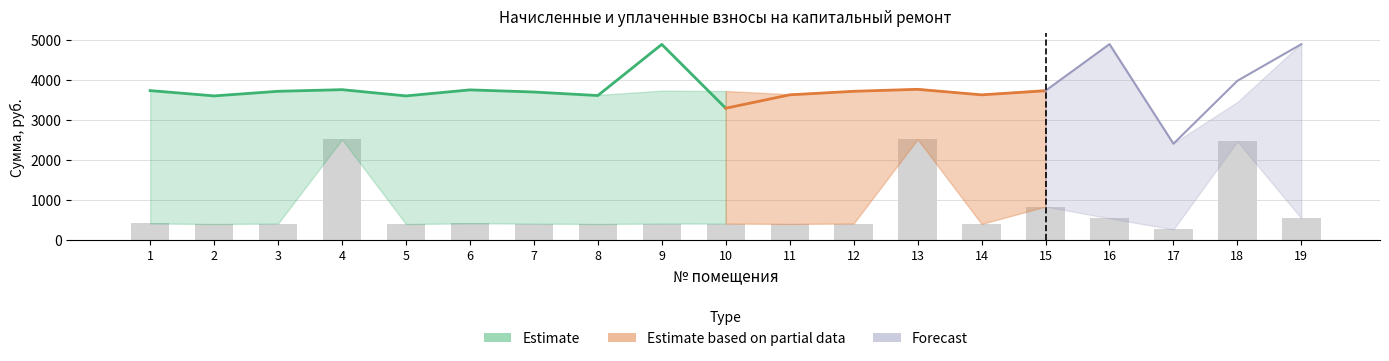

Reading left to right, transcribe all the data shown in this chart.

zadolzhennost: 416.5	401.7	414.5	2513.6	401.7	418.5	412.6	402.7	414.5	413.6	404.7	414.5	2519.5	404.7	838.0	545.8	268.5	2466.3	545.8
nachisleno: 3748.6	3615.4	3730.9	3775.3	3615.4	3766.4	3713.1	3624.3	3730.9	3721.9	3642.0	3730.9	3784.1	3642.0	3766.4	4912.3	2416.1	3448.0	4912.3
uplacheno: 3732.6	3599.9	3714.9	3755.5	3599.9	3750.3	3697.2	3608.8	4885.8	3292.5	3626.4	3714.9	3764.3	3626.4	3728.2	4891.3	2405.8	3976.7	4891.3